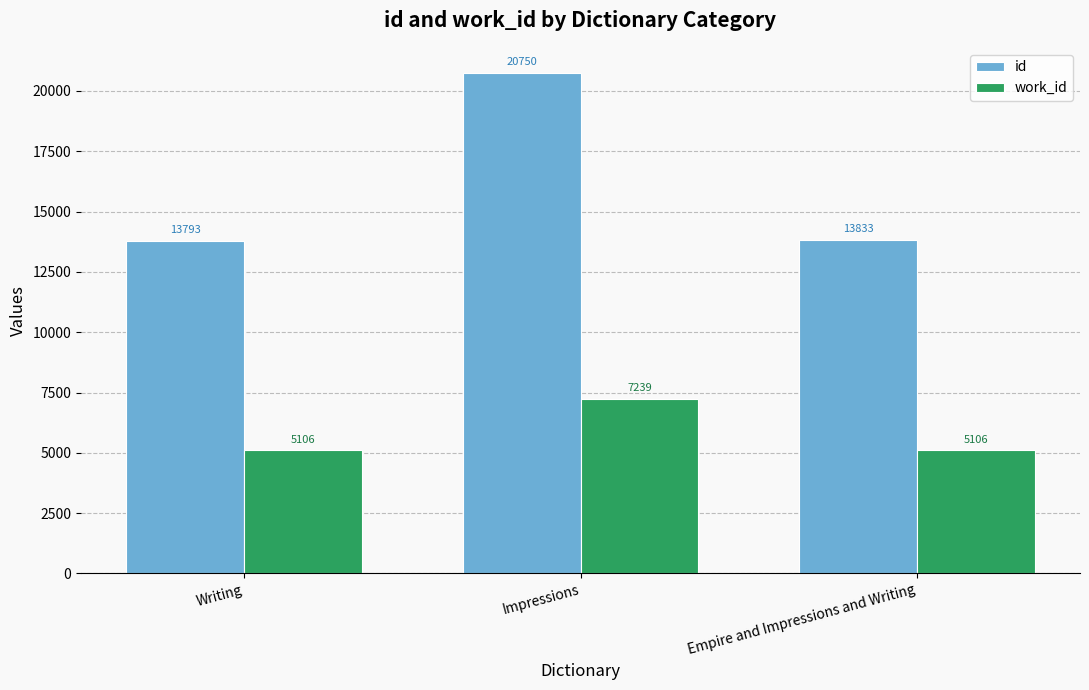

List the series in order of their overall mean, lowest first.

work_id, id